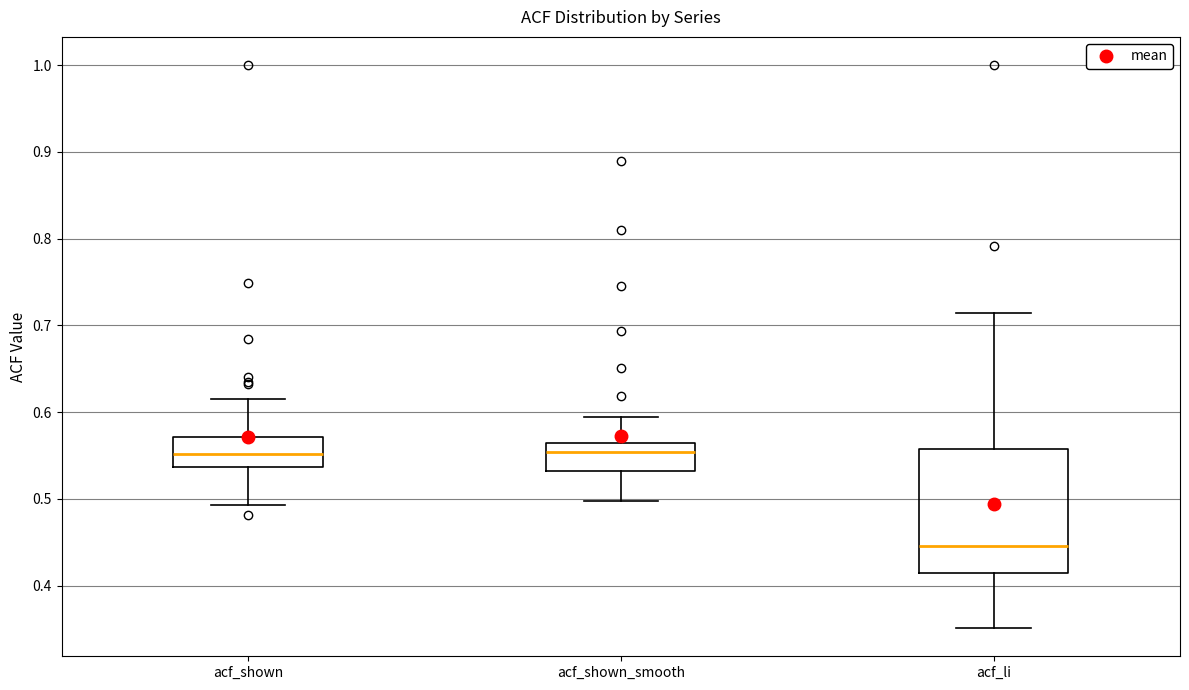

Reading left to right, read every box against the y-axis: the position of its median line, the range the box covers, and the ends of its whiskers. The values are not printed on the chart, so give them approximately, as read against the axis.

acf_shown: median 0.55, box 0.54 to 0.57, whiskers 0.49 to 0.62
acf_shown_smooth: median 0.55, box 0.53 to 0.56, whiskers 0.50 to 0.59
acf_li: median 0.45, box 0.41 to 0.56, whiskers 0.35 to 0.71